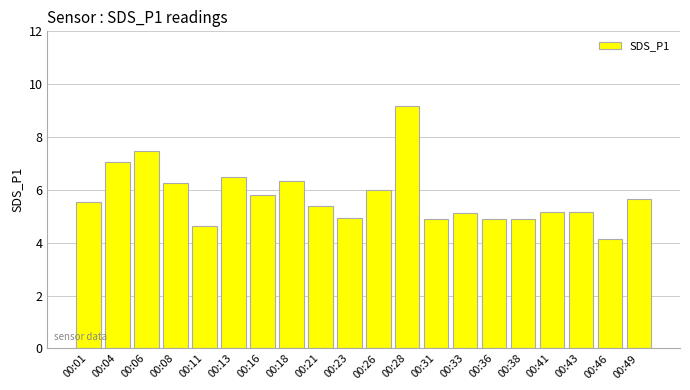

How many data points does each series have?

20